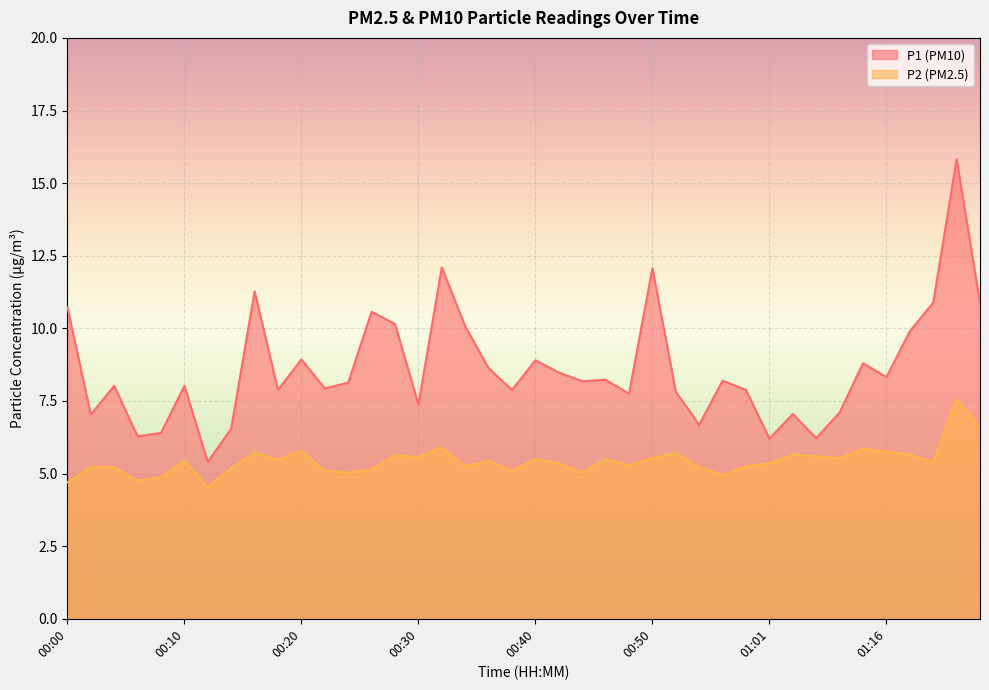

Which series has the largest total across all categories?

P1 (PM10)